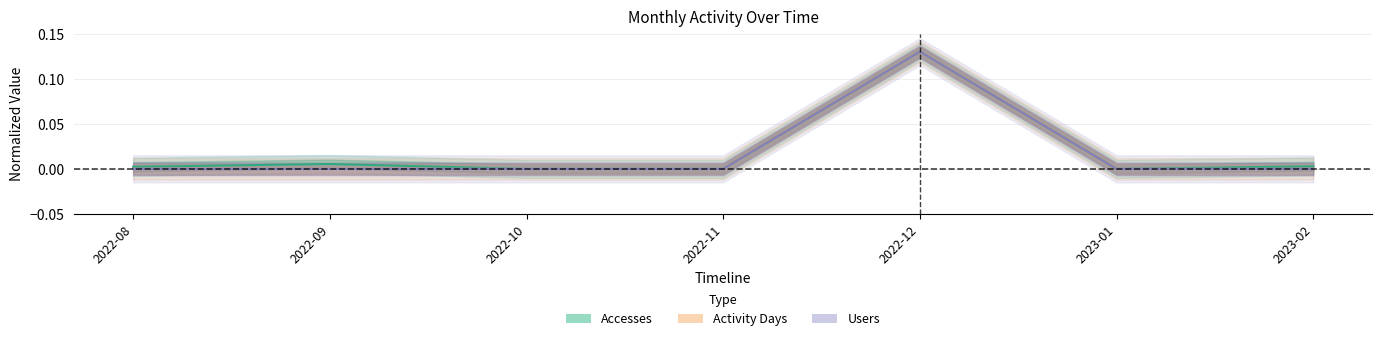

True or false: Activity Days has more than 0 interior local peaks.

True